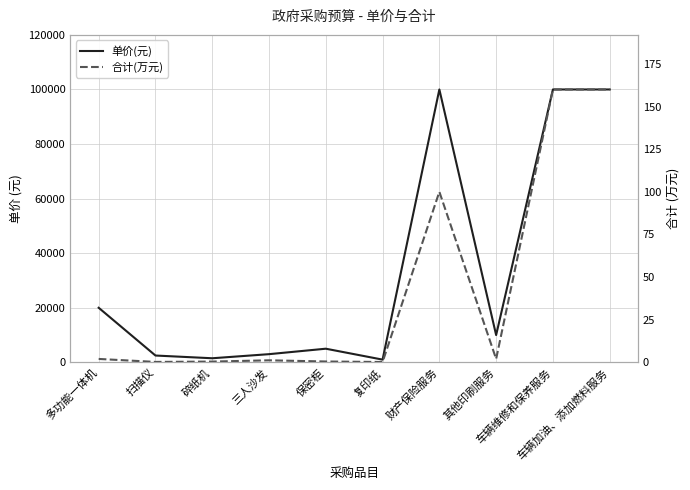

At which category does 合计(万元) reach its first local valley?

扫描仪